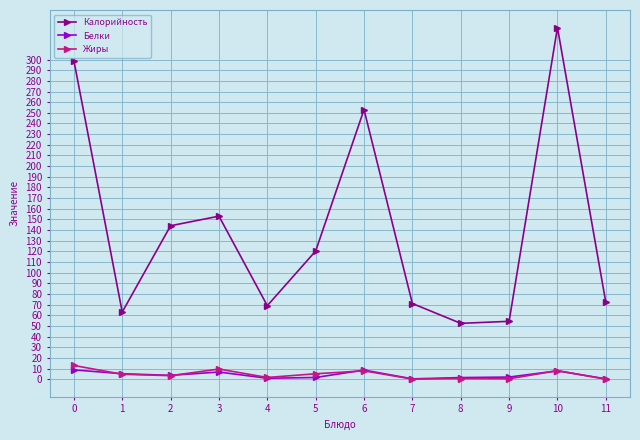

Is it true that Белки equals 7.8 at 10?

True